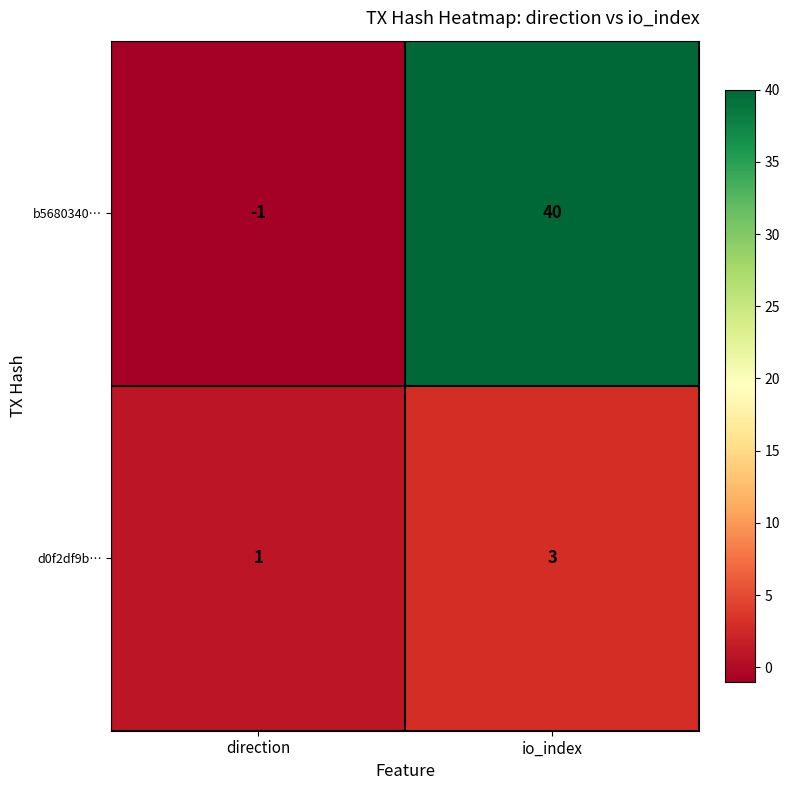

Rank the series at direction from highest to lowest value.

d0f2df9b…, b5680340…